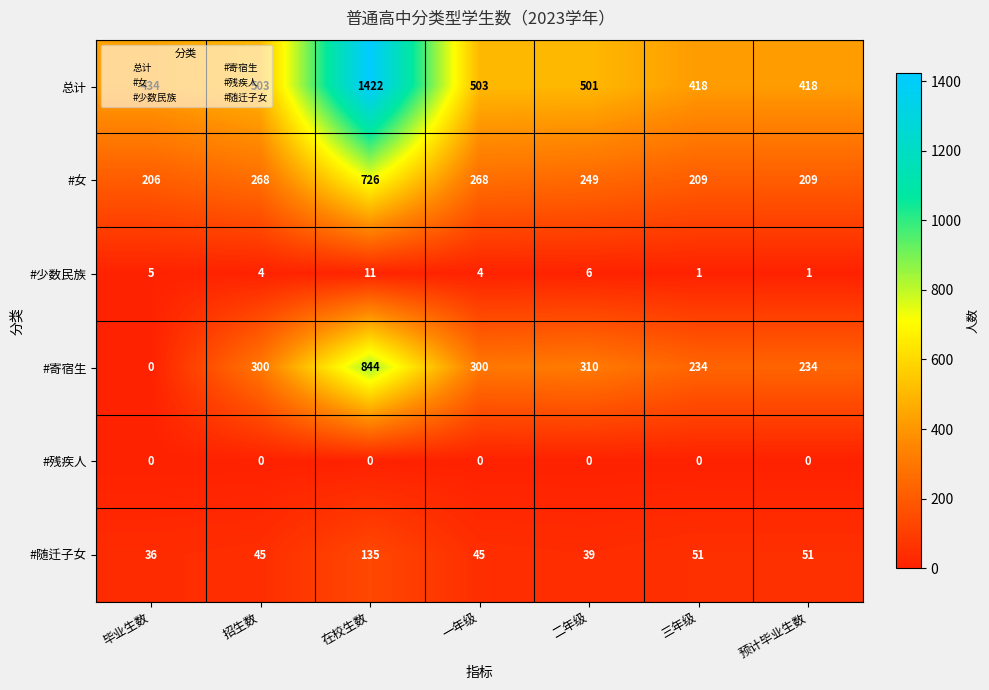

What is the total value across all series at 毕业生数?

681